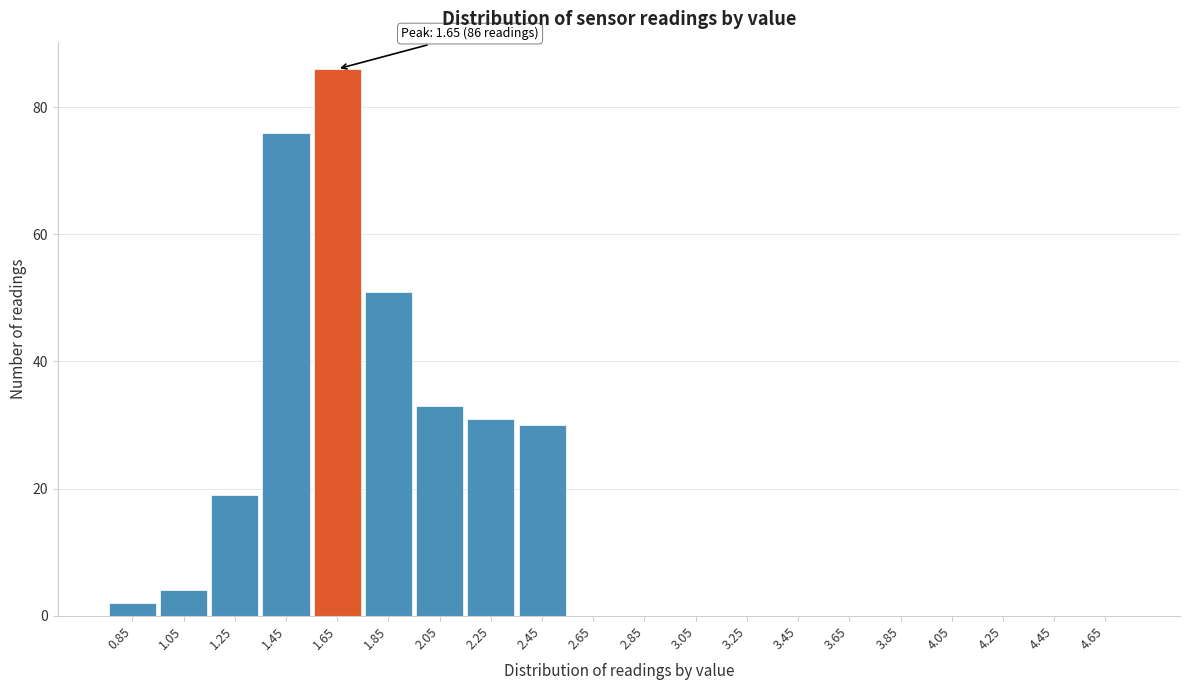

Over which range of the x-axis is the bar tallest?

1.55 to 1.75